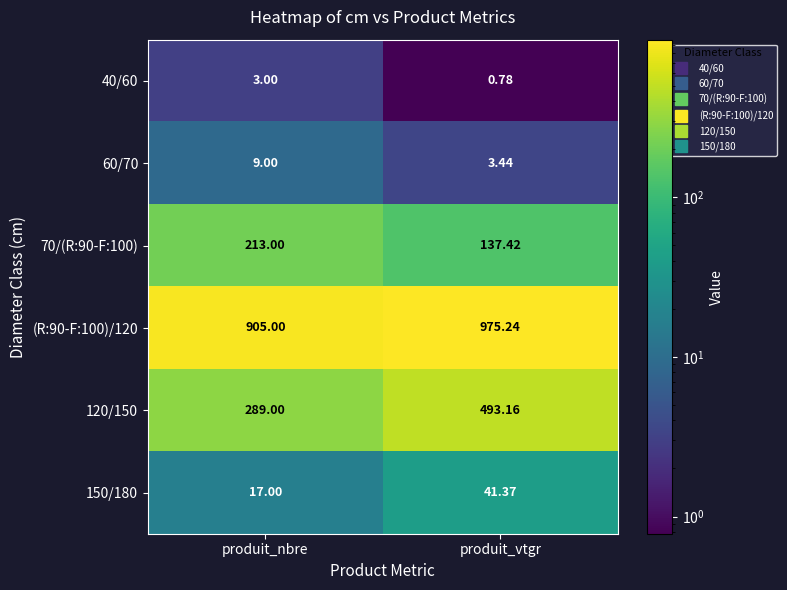

What is the difference between the highest and lowest values at produit_nbre?

902.0